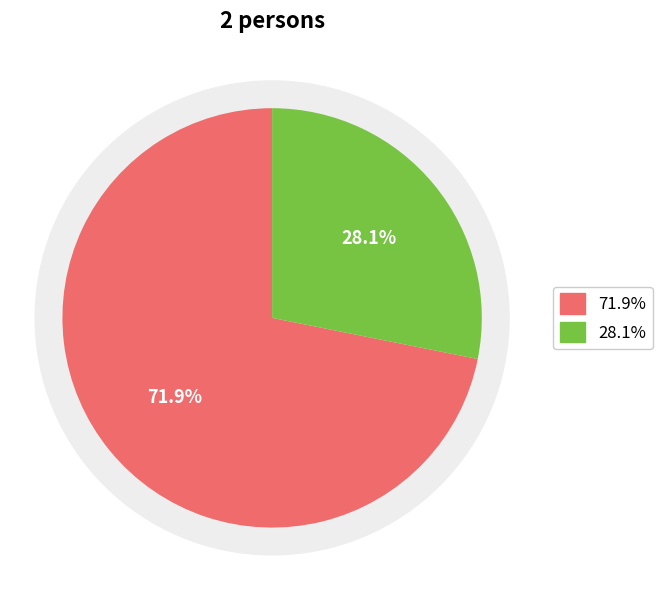

Is there any slice that represents more than half of the pie?

Yes